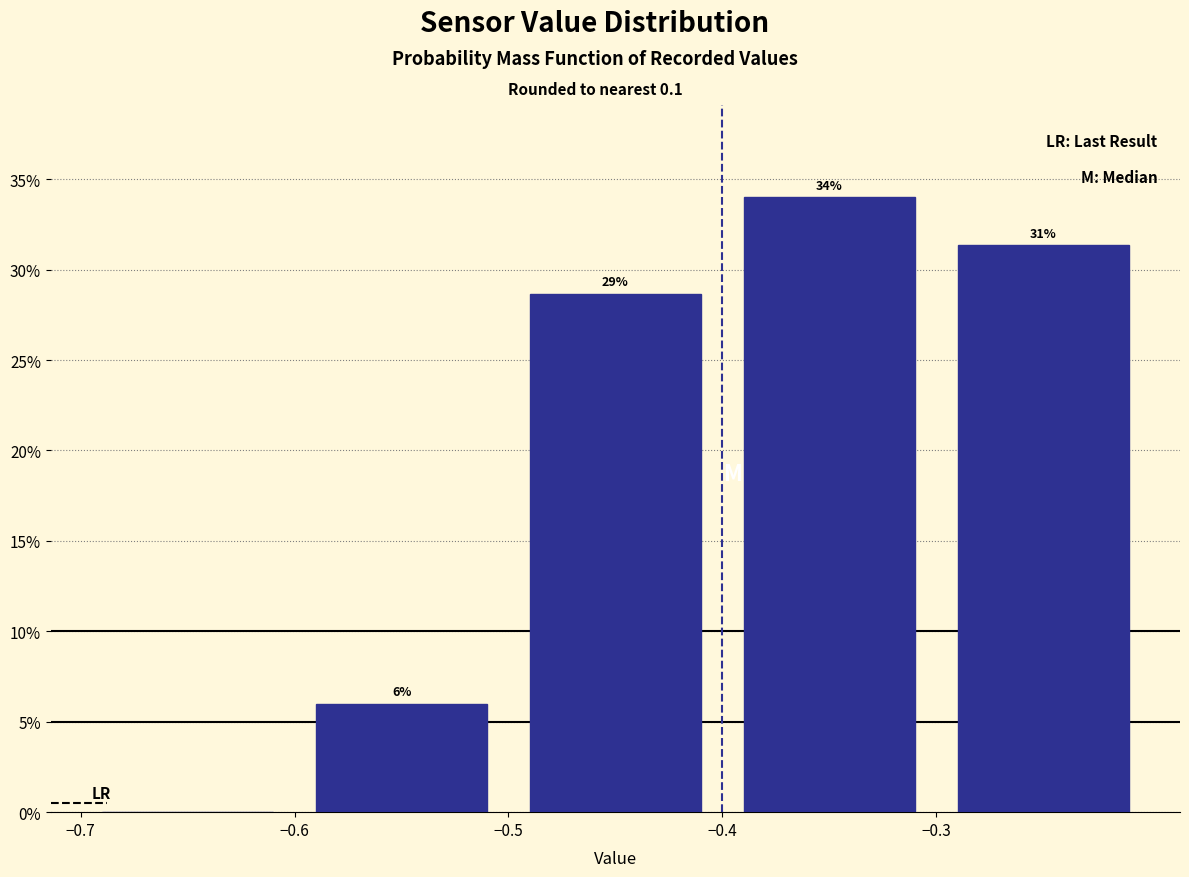

Which range on the x-axis has the tallest bar?

-0.4 to -0.3